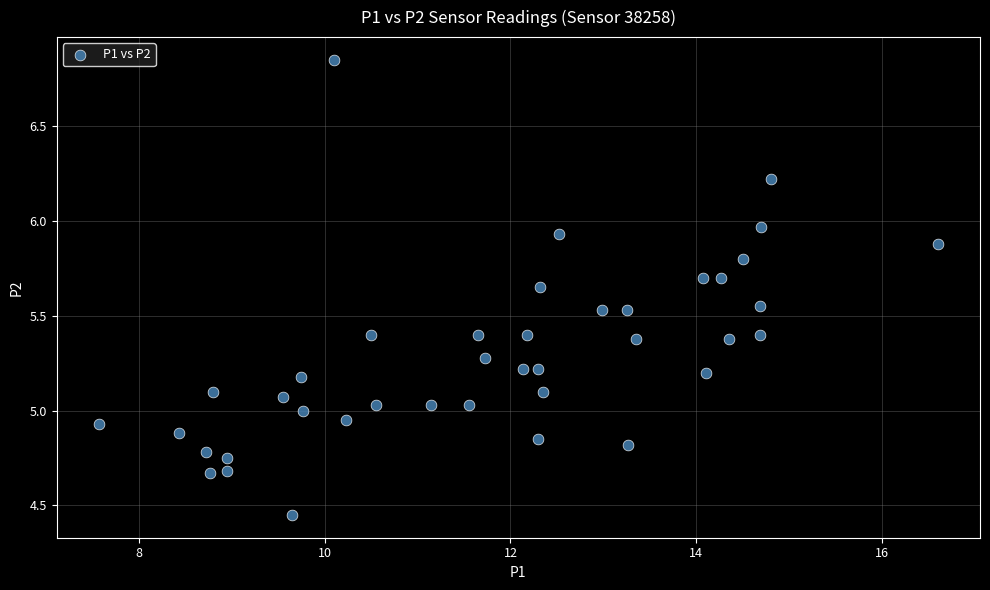

What is the range of X values (max minus min)?

9.0